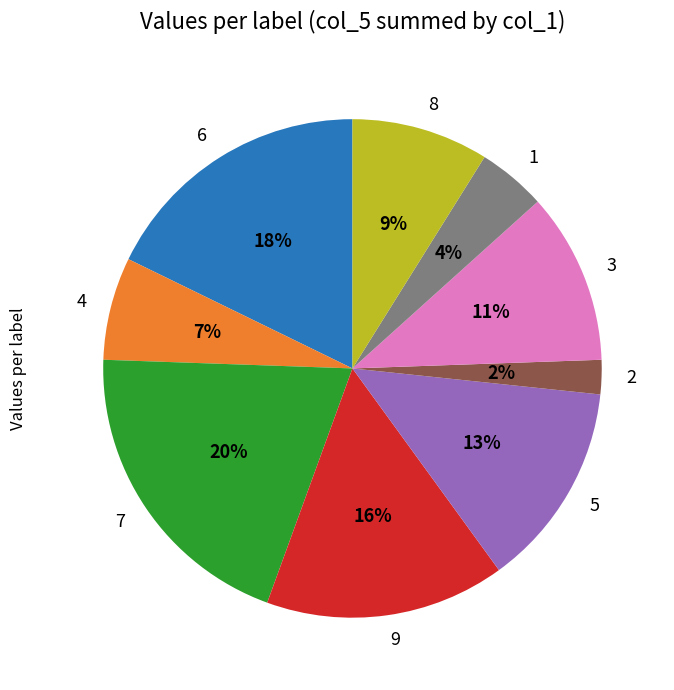

To the nearest percent, what is the combined percentage of 7 and 4?

27%